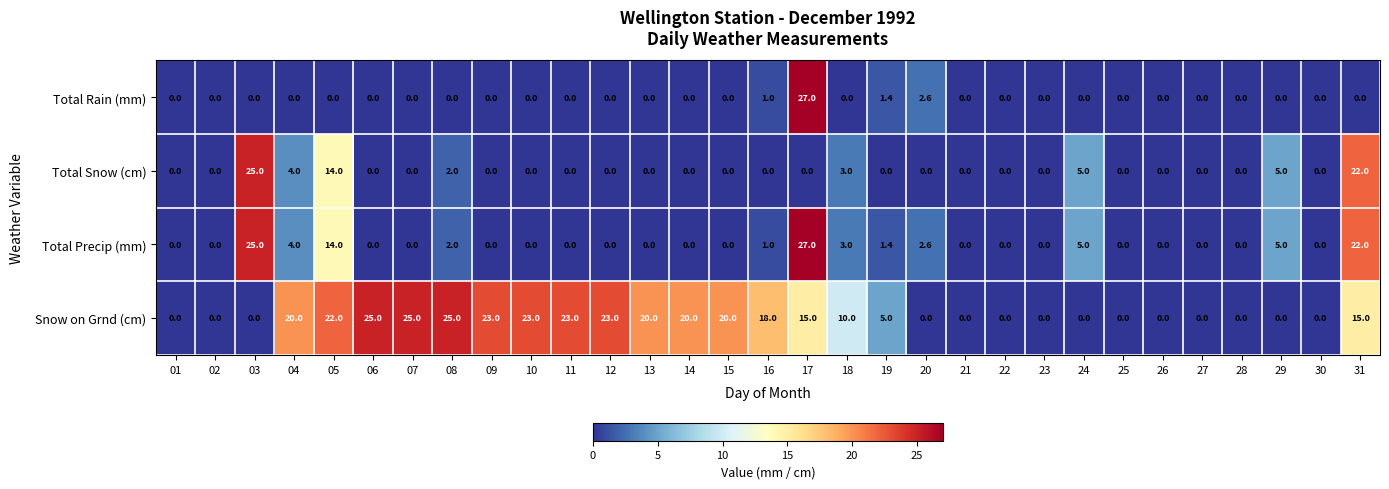

What is the difference between the maximum and minimum values in the Snow on Grnd (cm) series?

25.0